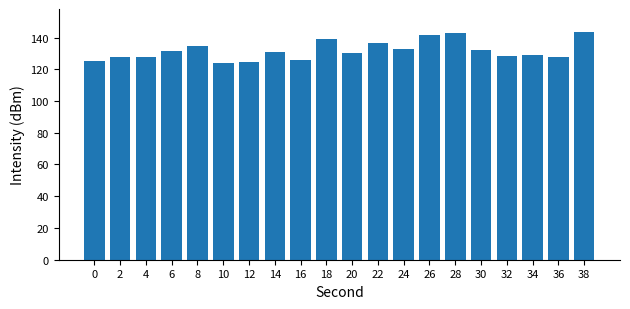

Approximately how many times larger is the value at 16 compared to 28?

0.9